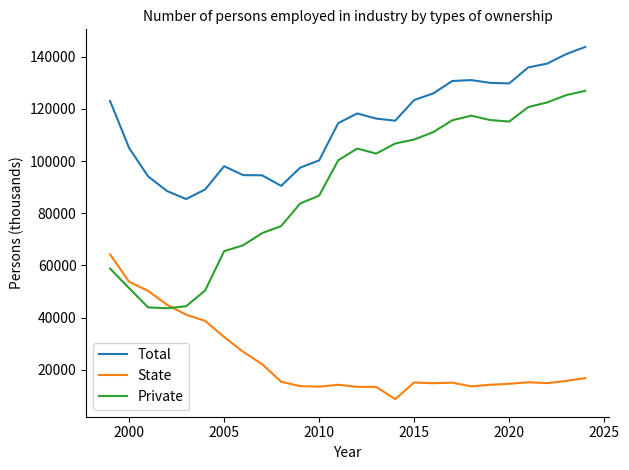

Which series has the largest total across all categories?

Total